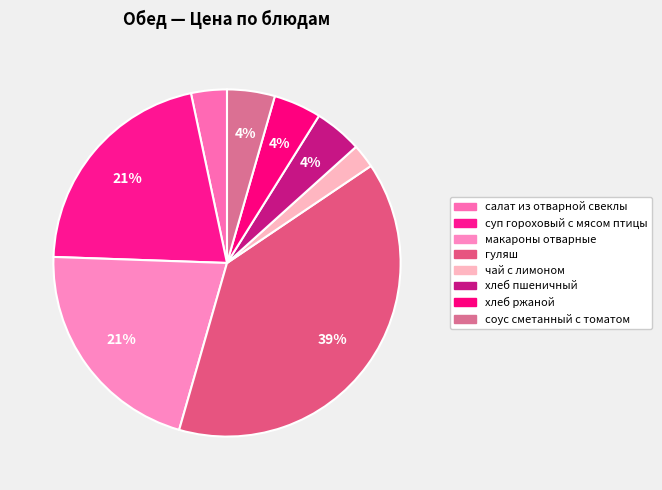

Is there a majority slice in this chart?

No